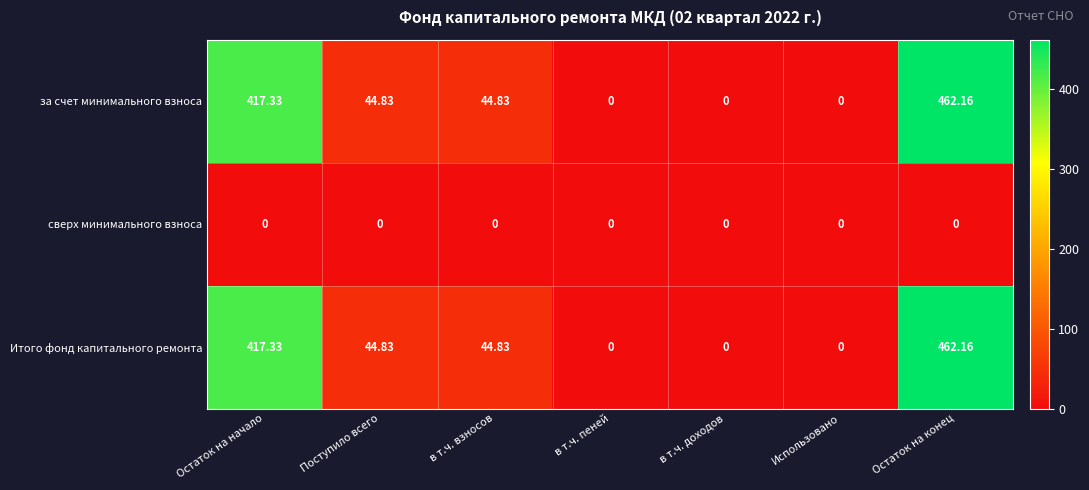

At which category does the chart reach its peak across all series?

Остаток на конец